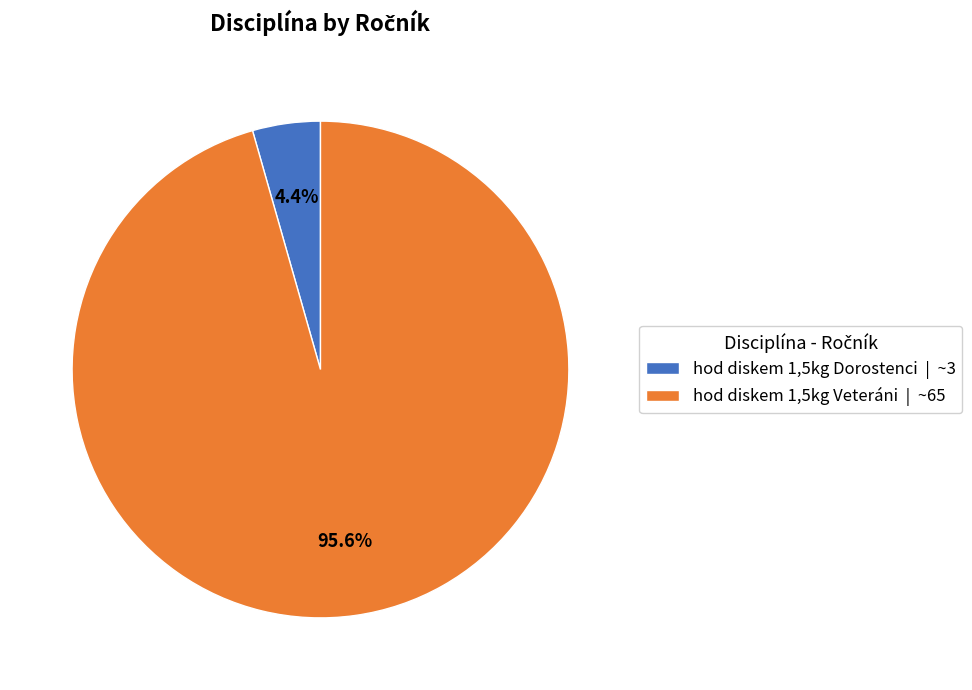

To the nearest percent, what percentage of the pie is hod diskem 1,5kg Dorostenci?

4%